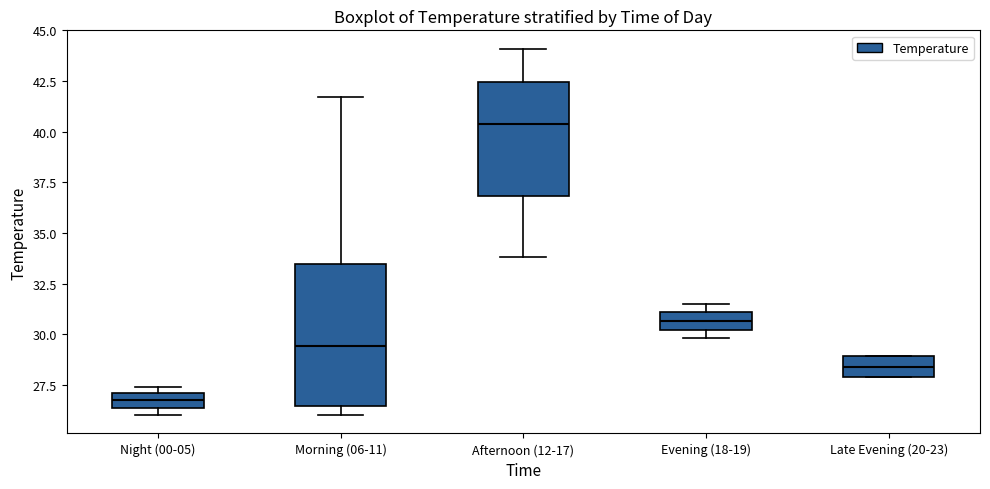

Comparing the boxes themselves (not the whiskers), which one is the tallest?

Morning (06-11)